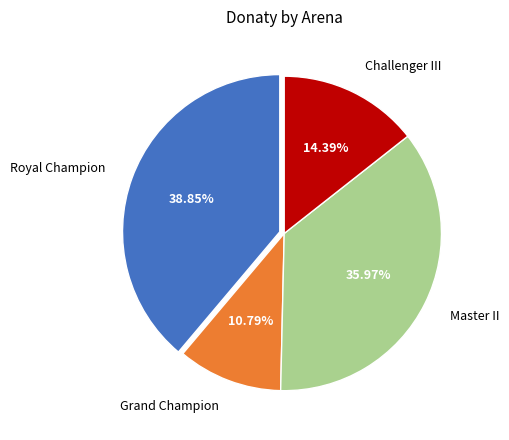

To the nearest percent, what is the difference between the Master II and Grand Champion slice percentages?

25%